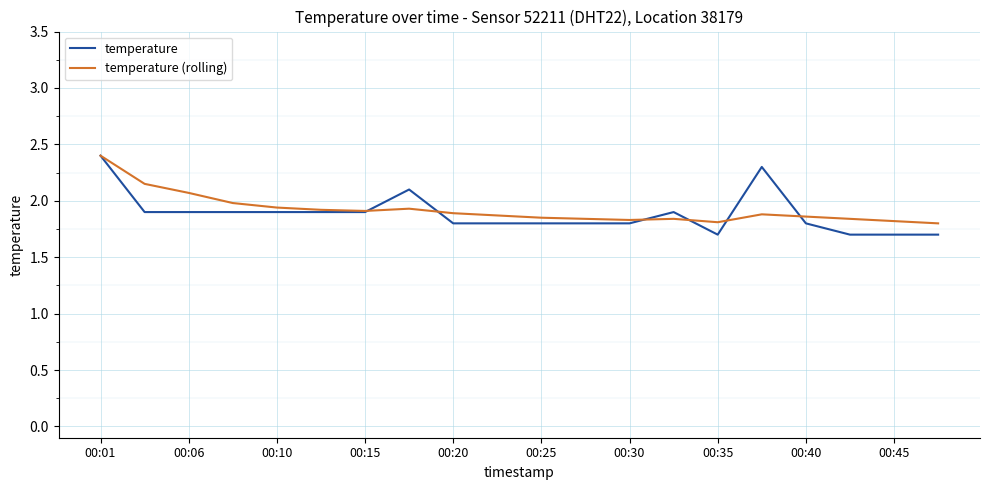

What is the lowest value of the temperature series?

1.7